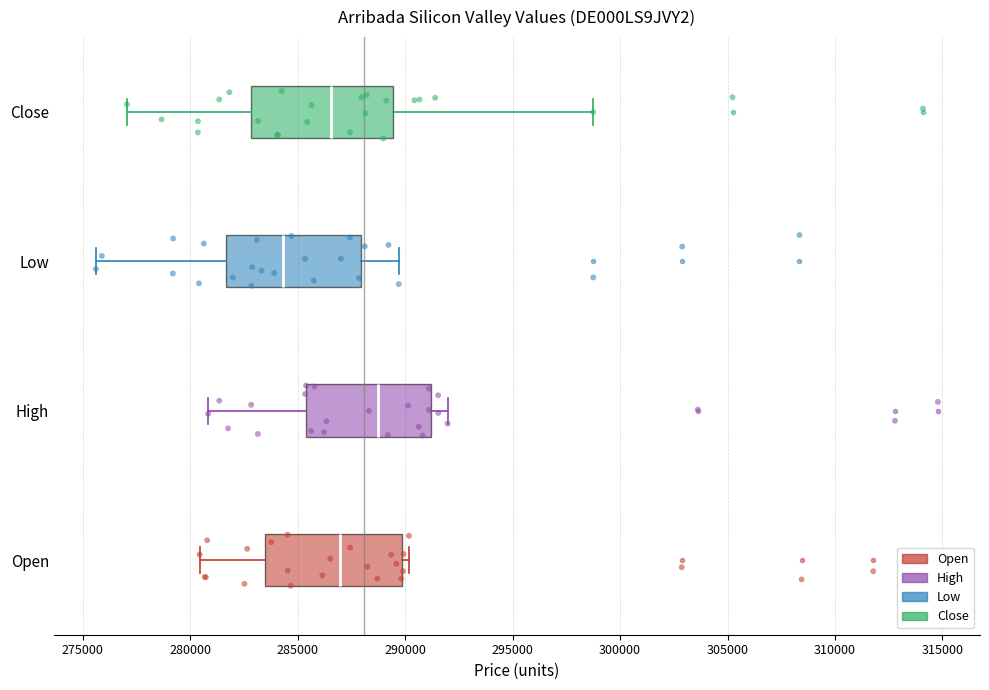

Reading bottom to top, transcribe this box plot: for each box, give where its median line is, the range the box spans, and where its two whiskers end, as read against the x-axis. The values are not printed on the chart, so give them approximately, as read against the axis.

Open: median 287000, box 283500 to 290000, whiskers 280500 to 290000 (just right of the box's right edge)
High: median 289000, box 285500 to 291000, whiskers 281000 to 292000
Low: median 284500, box 281500 to 288000, whiskers 275500 to 289500
Close: median 286500, box 283000 to 289500, whiskers 277000 to 299000